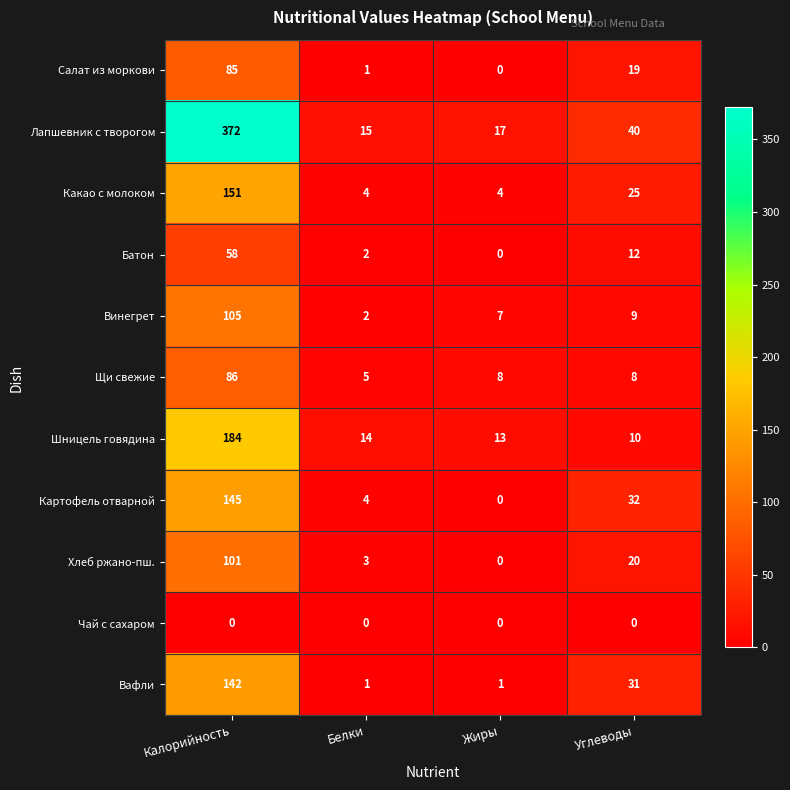

What is the maximum value shown in the chart?

372